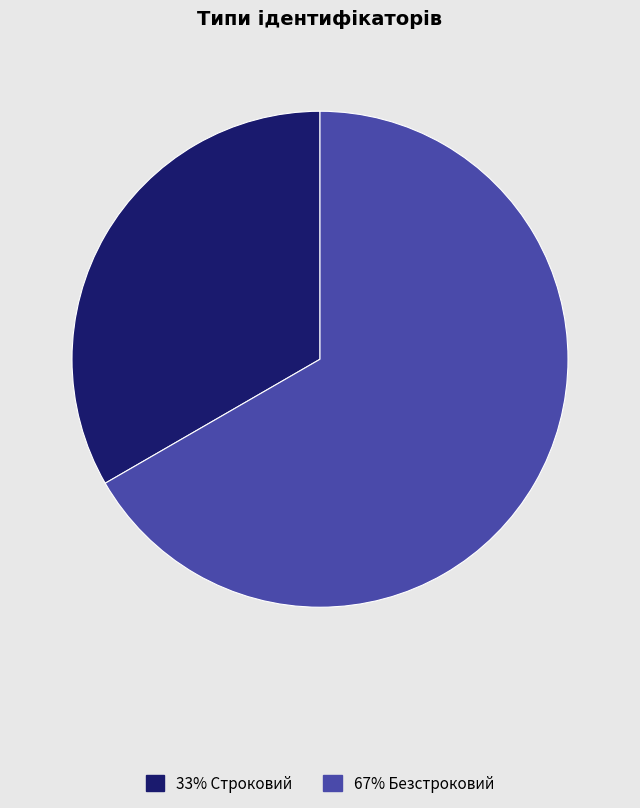

Is there a majority slice in this chart?

Yes